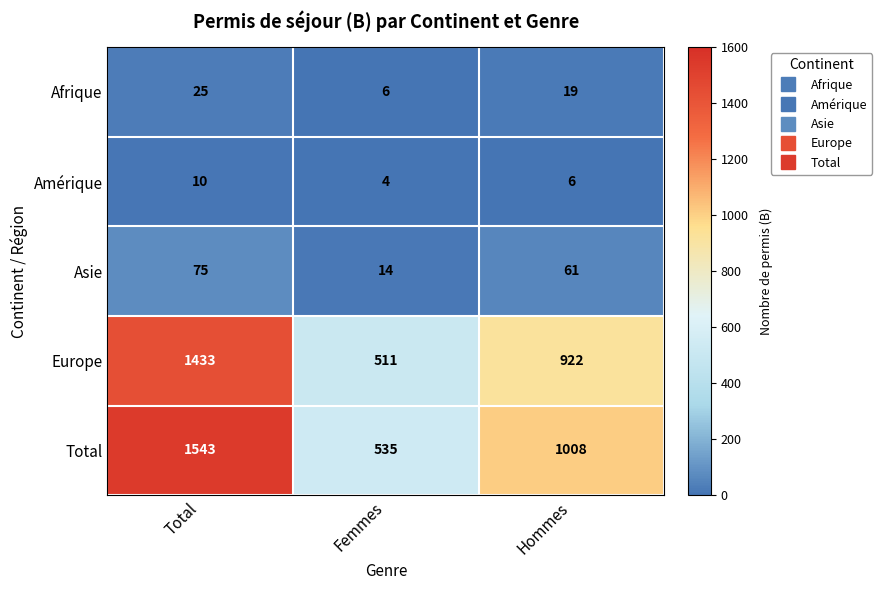

What is the total value across all series at Femmes?

1070